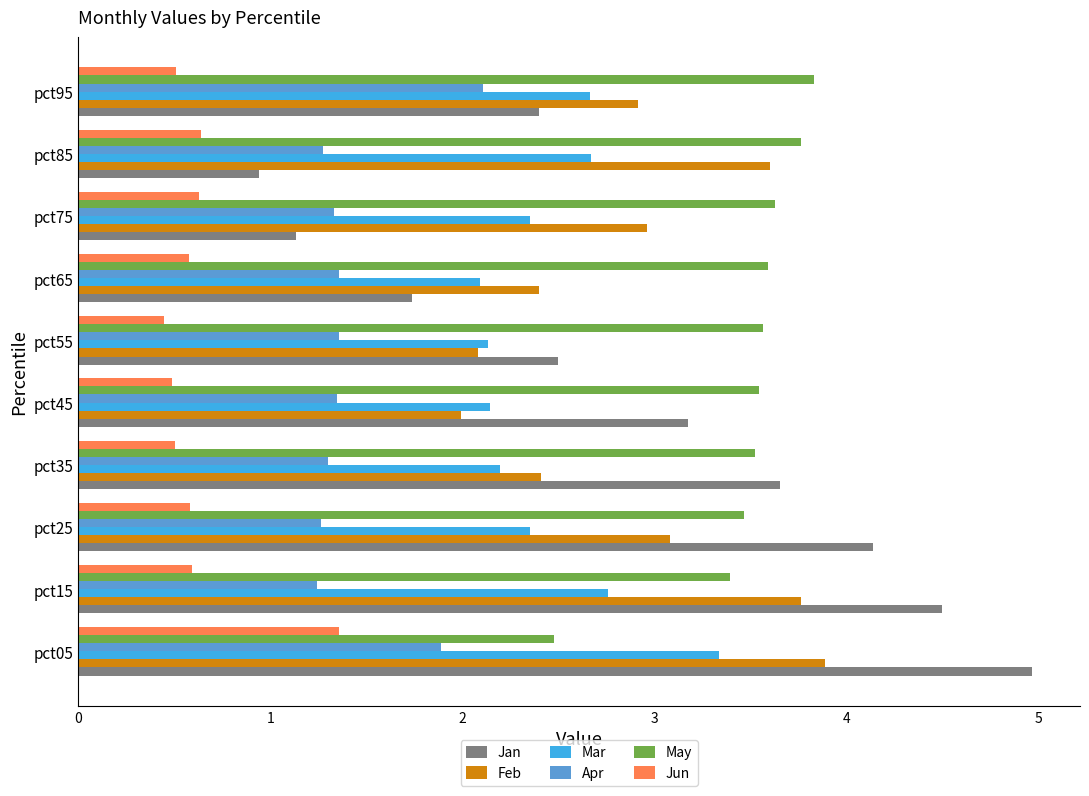

The value of Apr at pct25 is 2.1. True or false?

False